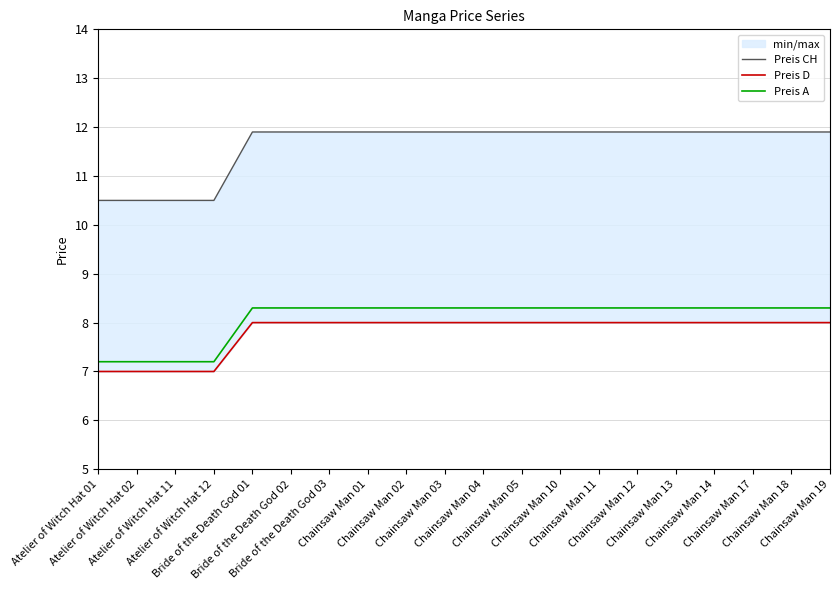

How many values in the Preis CH series are below 11?

4